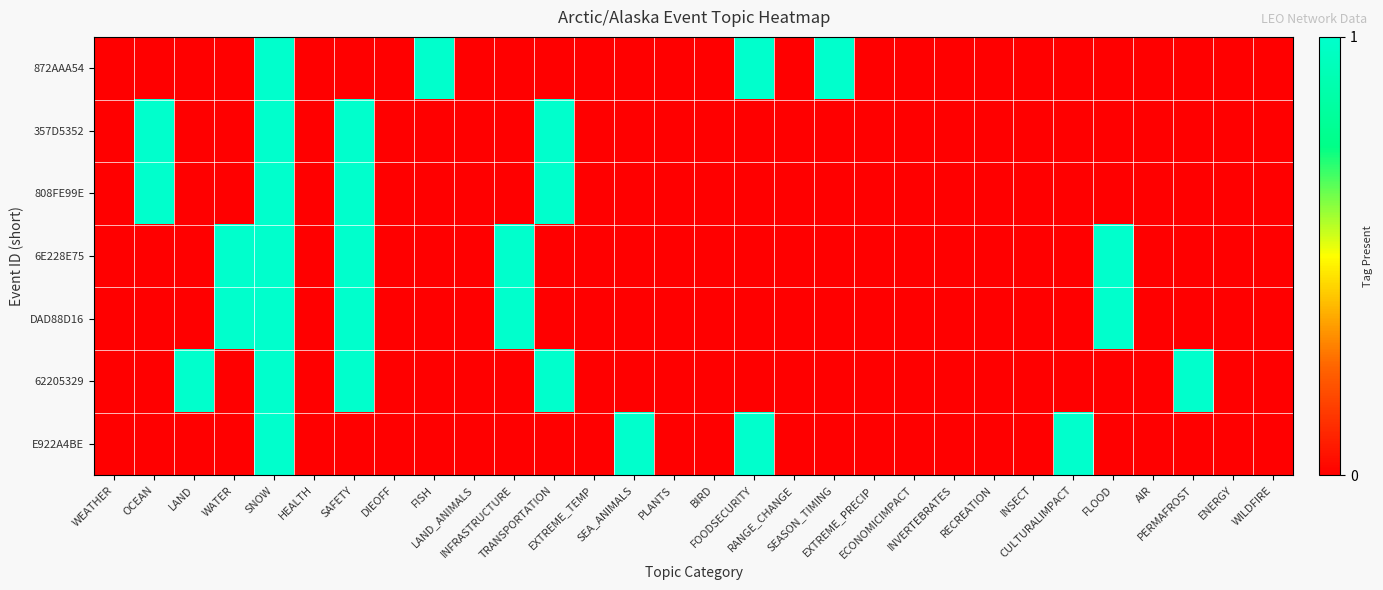

Which series has the largest total across all categories?

6E228E75